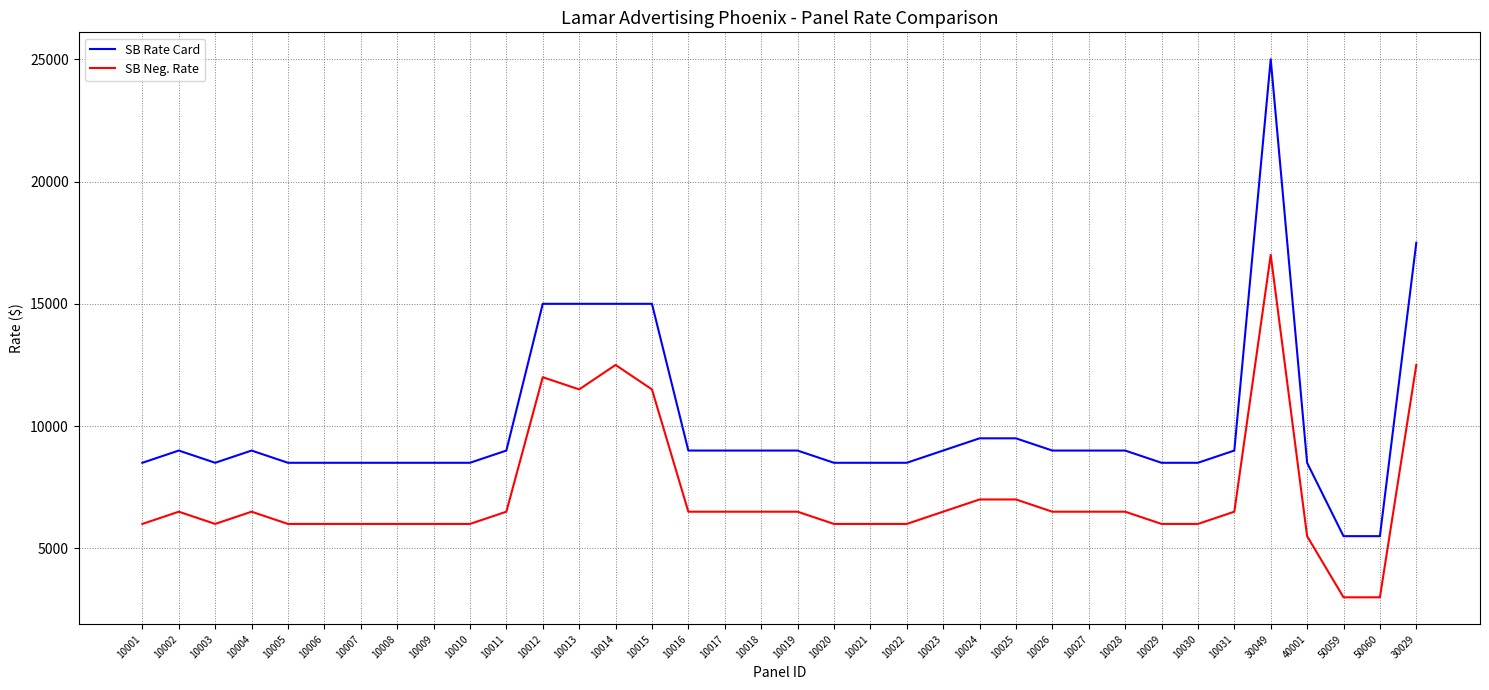

True or false: SB Rate Card and SB Neg. Rate intersect in this chart.

False